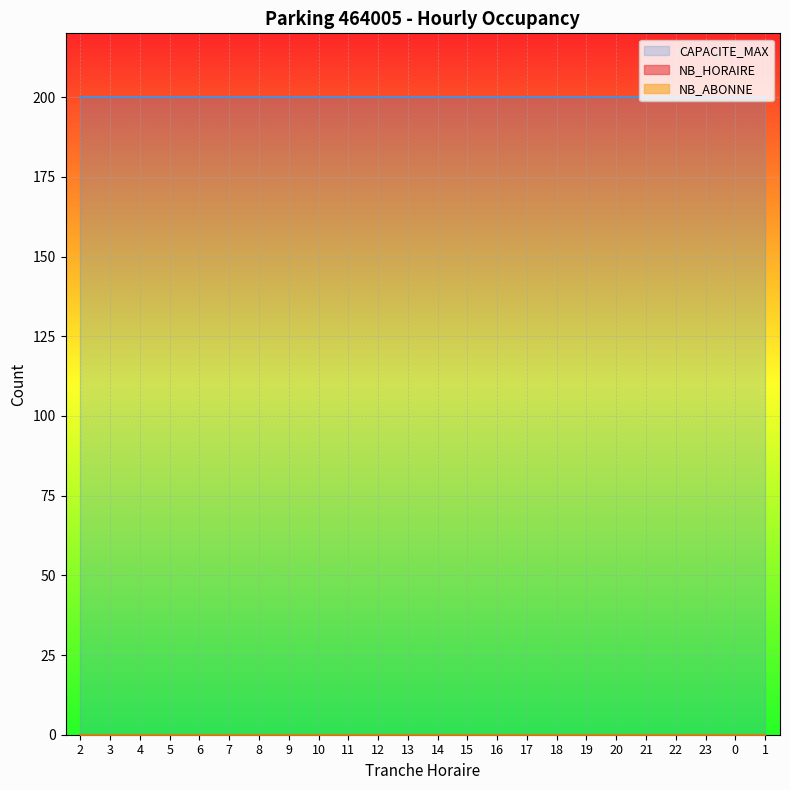

True or false: NB_HORAIRE and CAPACITE_MAX intersect in this chart.

False